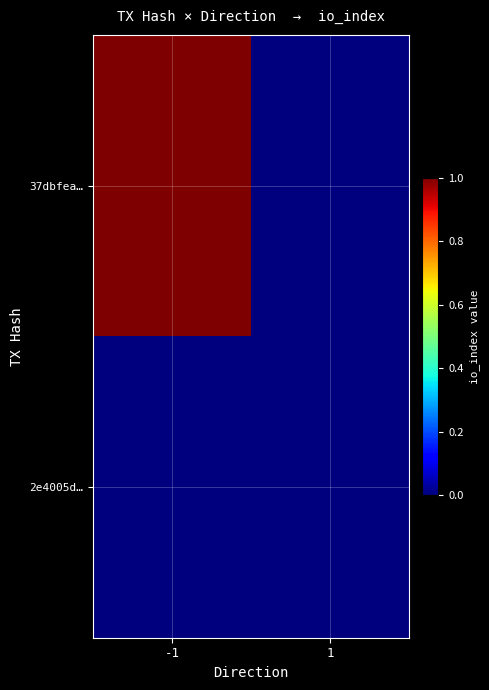

List the series in order of their overall mean, lowest first.

2e4005d…, 37dbfea…